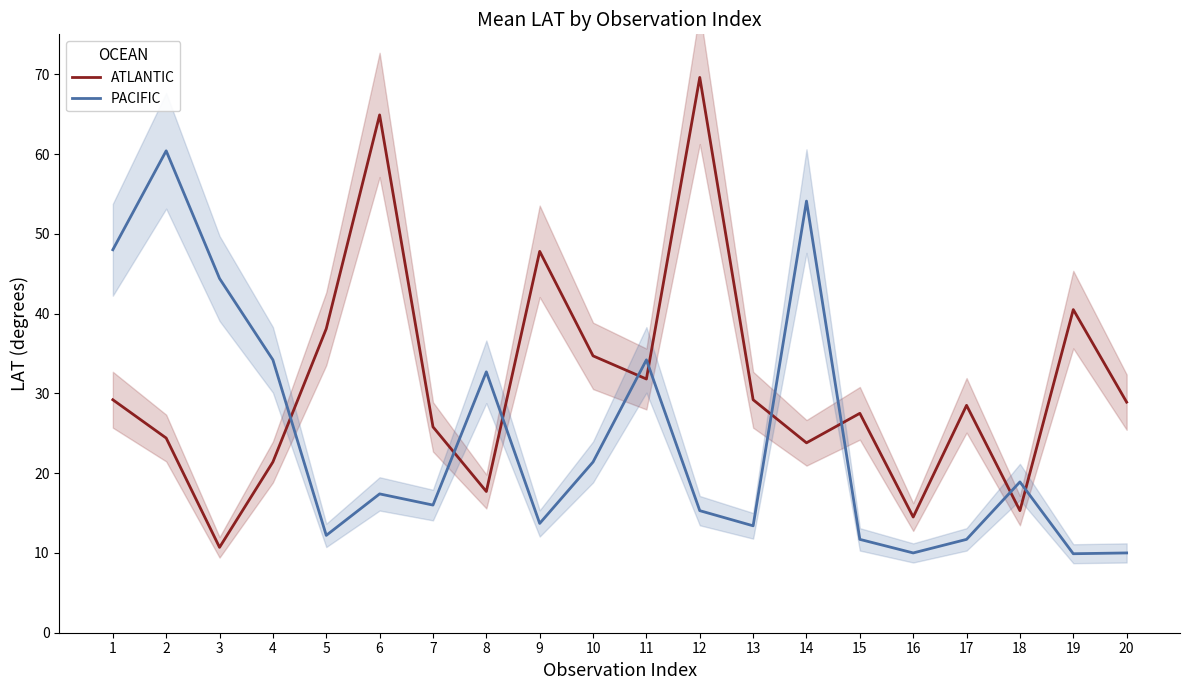

What is the smallest value displayed?

9.9